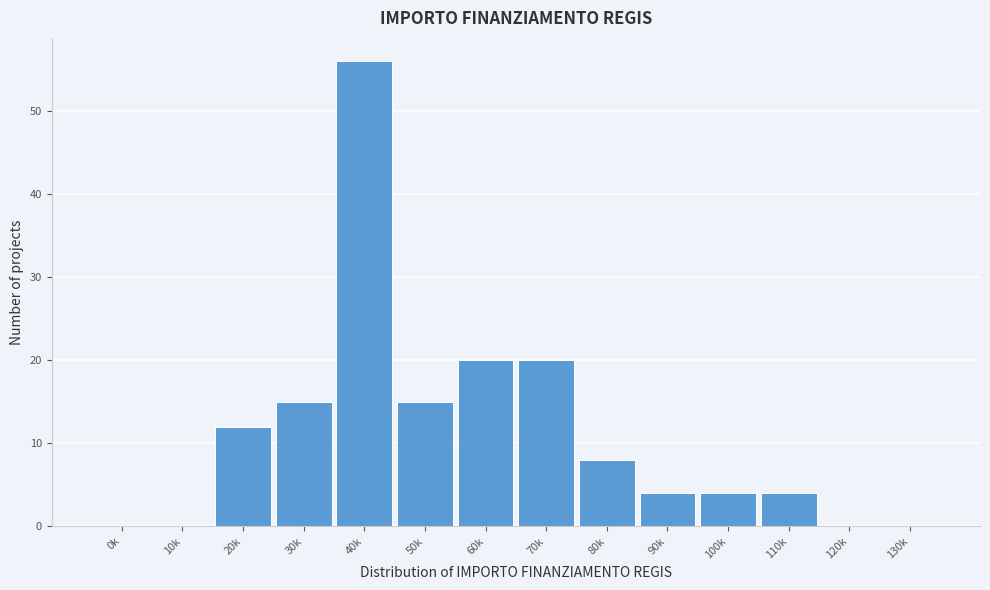

Reading left to right, transcribe all the data shown in this chart.

0k=0	10k=0	20k=12	30k=15	40k=56	50k=15	60k=20	70k=20	80k=8	90k=4	100k=4	110k=4	120k=0	130k=0